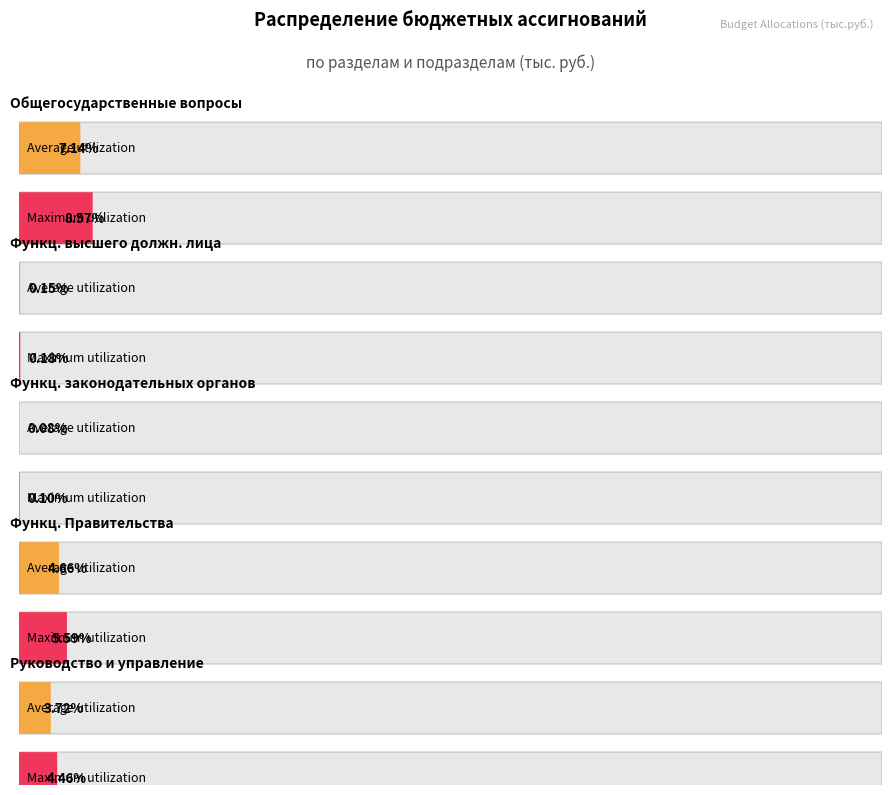

Does the chart contain any negative values?

No